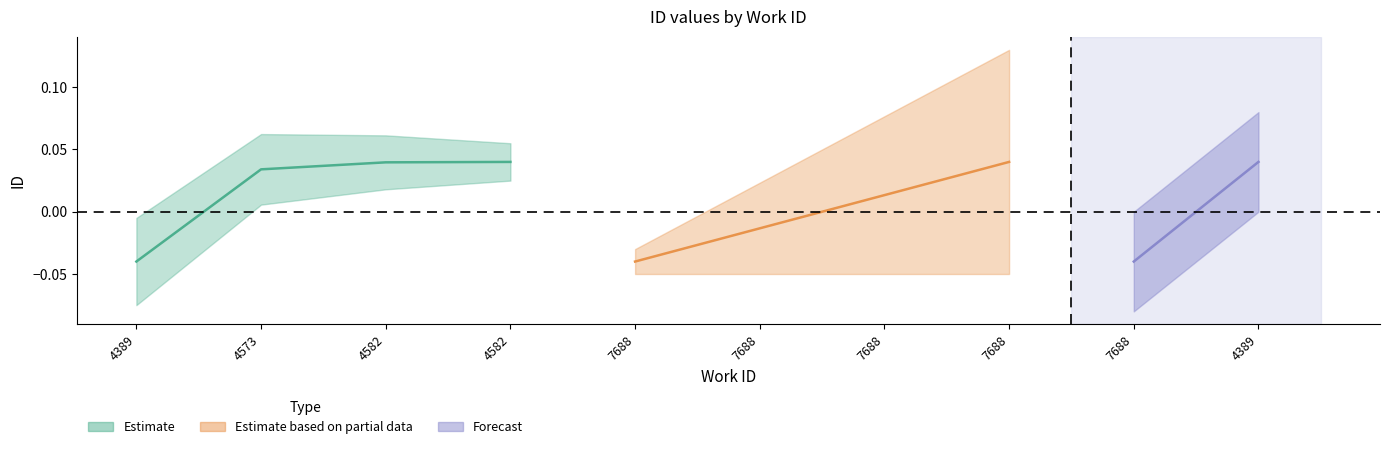

Count the Estimate values in the range 0 to 1.

3